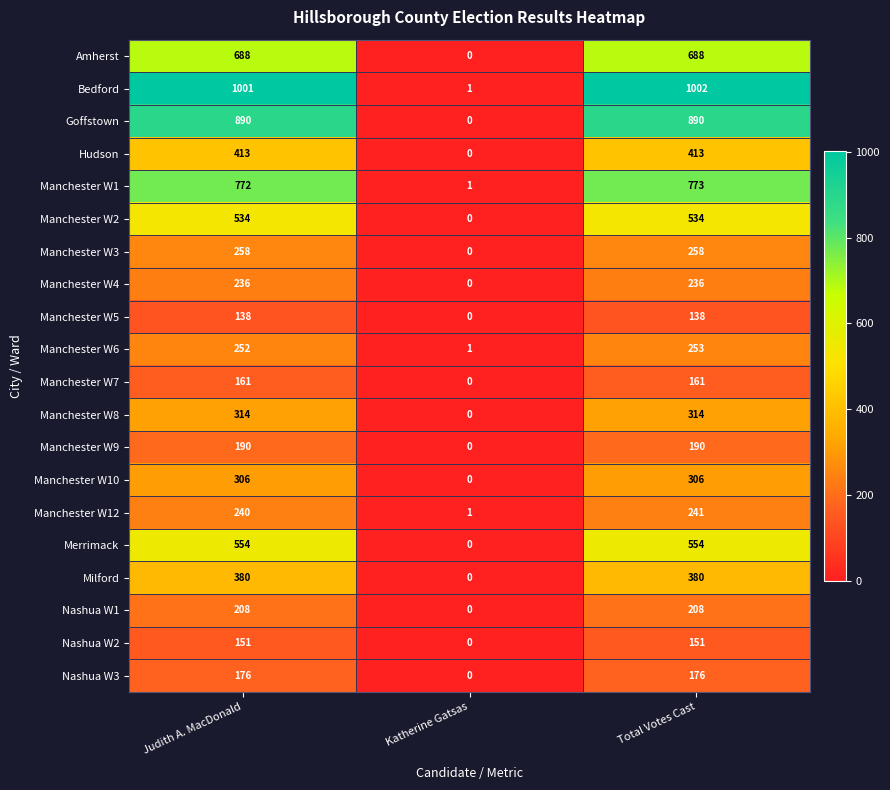

How many data points does each series have?

3